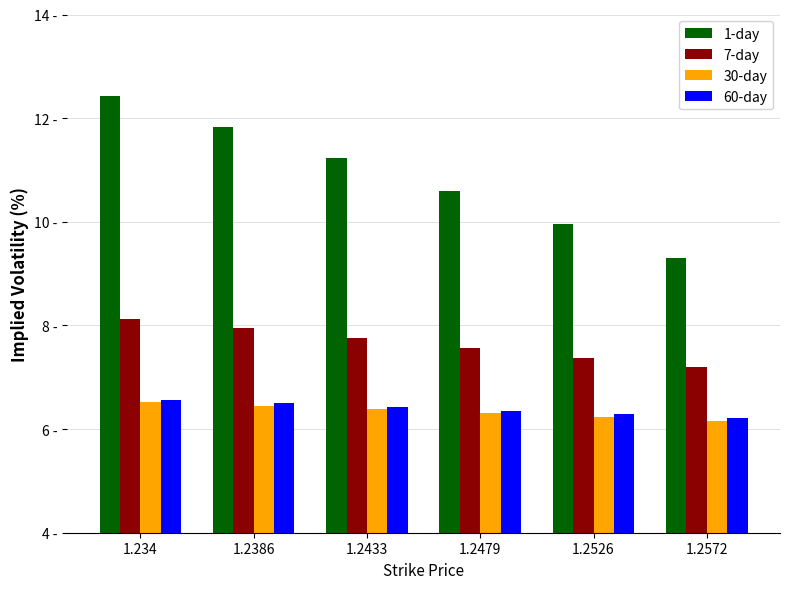

Are the bars grouped side by side (vs. stacked)?

Yes